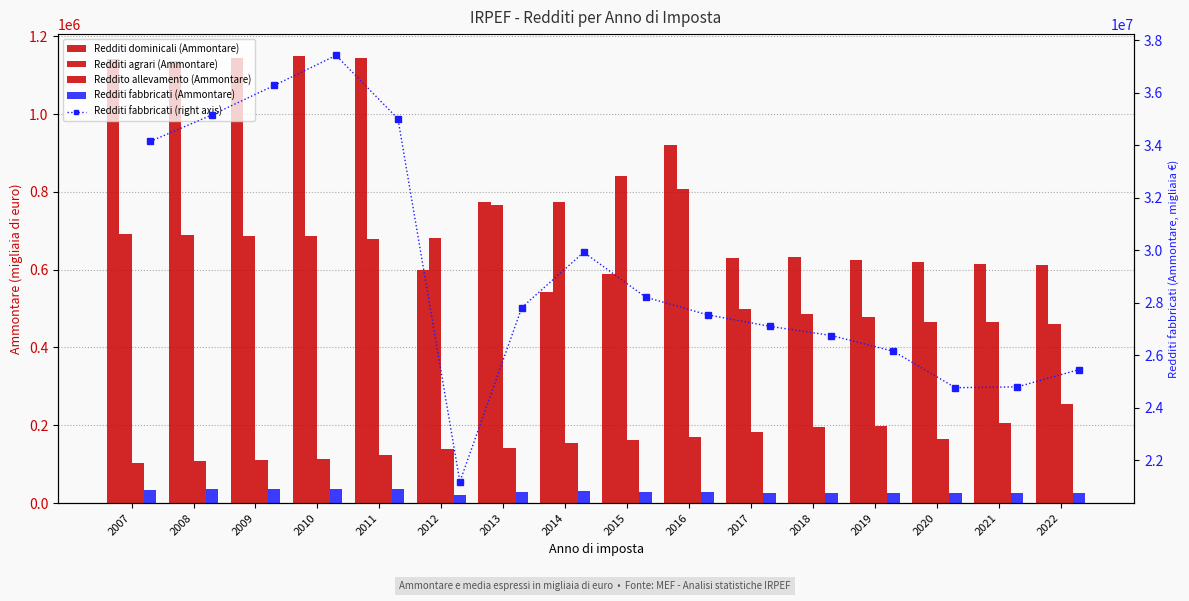

At which category is the sum across all series the highest?

2010